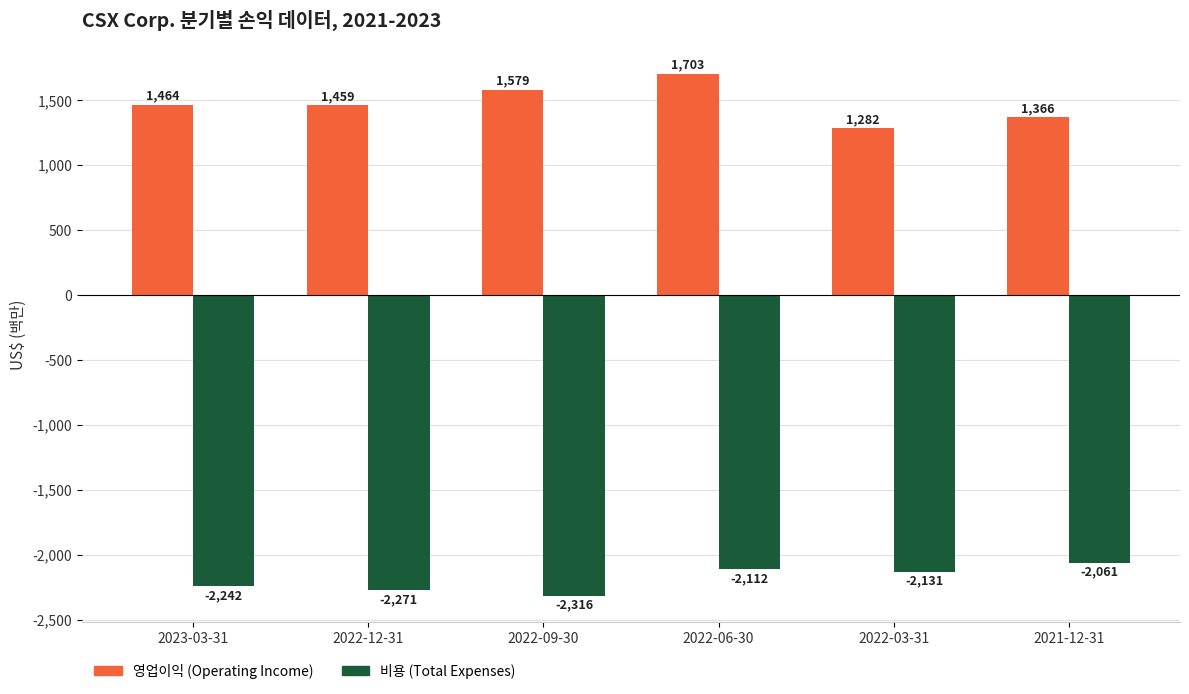

What is the label of the 2nd bar from the right?

2022-03-31